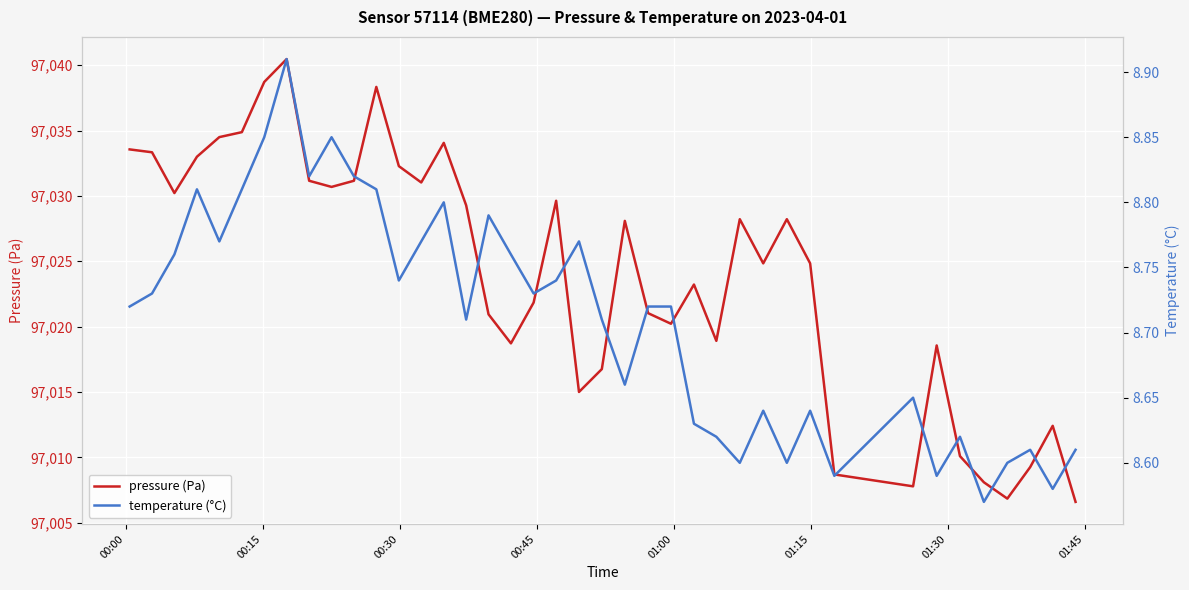

What is the highest value of the pressure (Pa) series?

97040.5